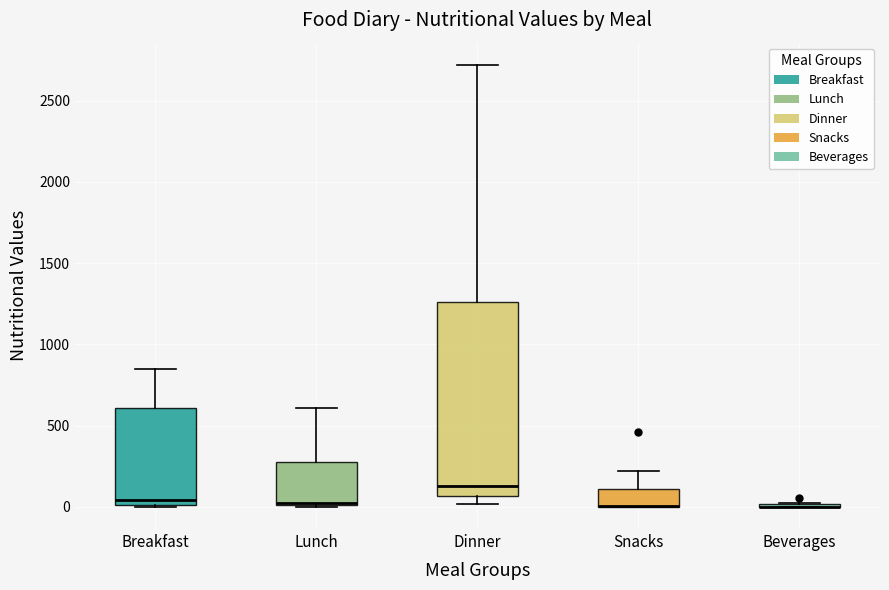

Reading left to right, read every box against the y-axis: the position of its median line, the range the box covers, and the ends of its whiskers. The values are not printed on the chart, so give them approximately, as read against the axis.

Breakfast: median 50, box 0 to 600, whiskers 0 to 850
Lunch: median 50, box 0 to 300, whiskers 0 to 600
Dinner: median 150, box 50 to 1250, whiskers 0 to 2700
Snacks: median 0 (drawn on the box's lower edge), box 0 to 100, whiskers 0 to 200
Beverages: box collapsed to a line at 0, whiskers 0 to 0